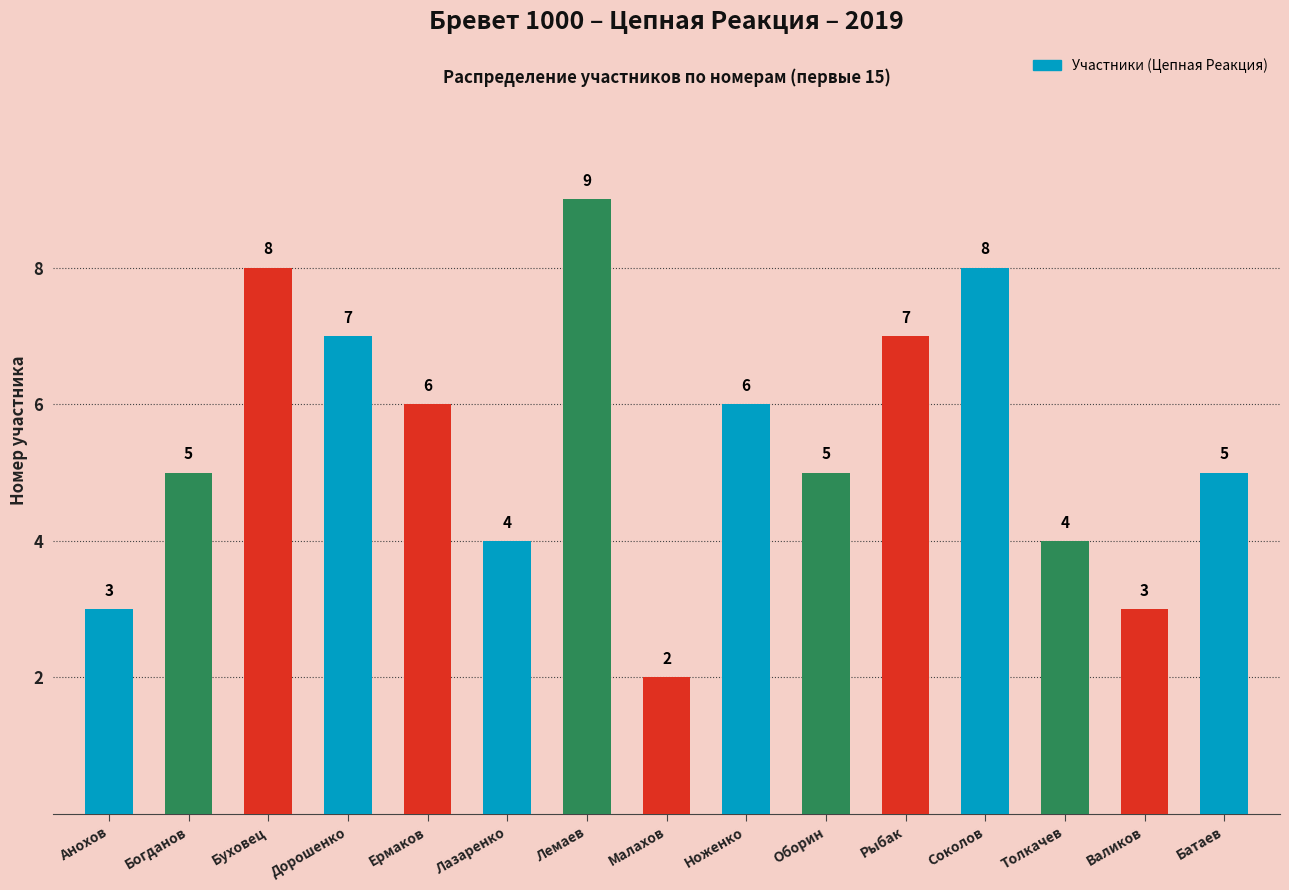

True or false: the data shows 8 at Соколов.

True